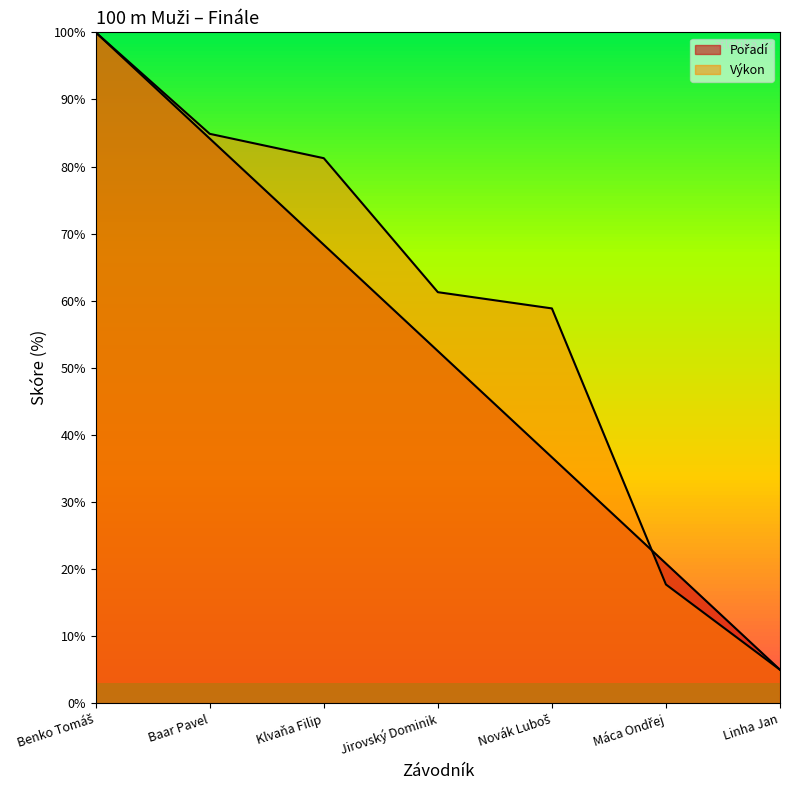

How many values in the Výkon series are below 61?

3